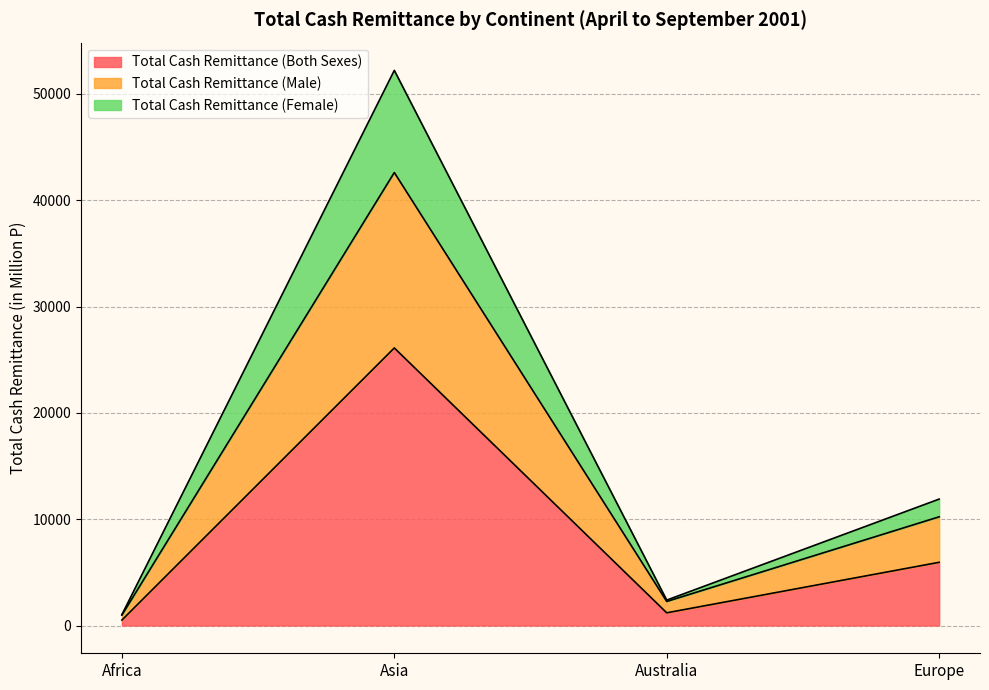

At which category does Total Cash Remittance (Both Sexes) reach its first local valley?

Australia